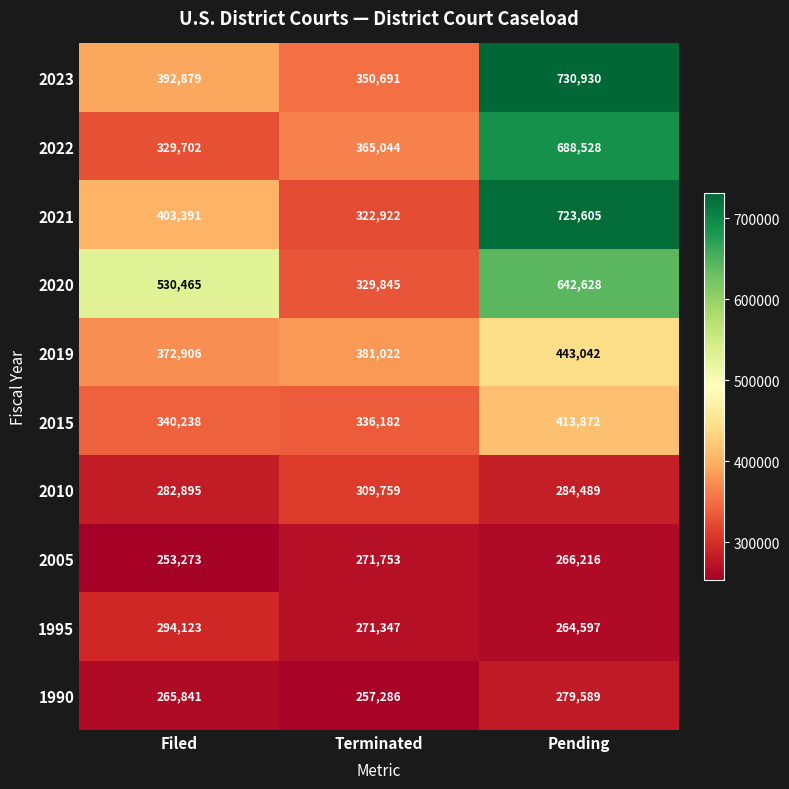

At which category is the sum across all series the highest?

Pending